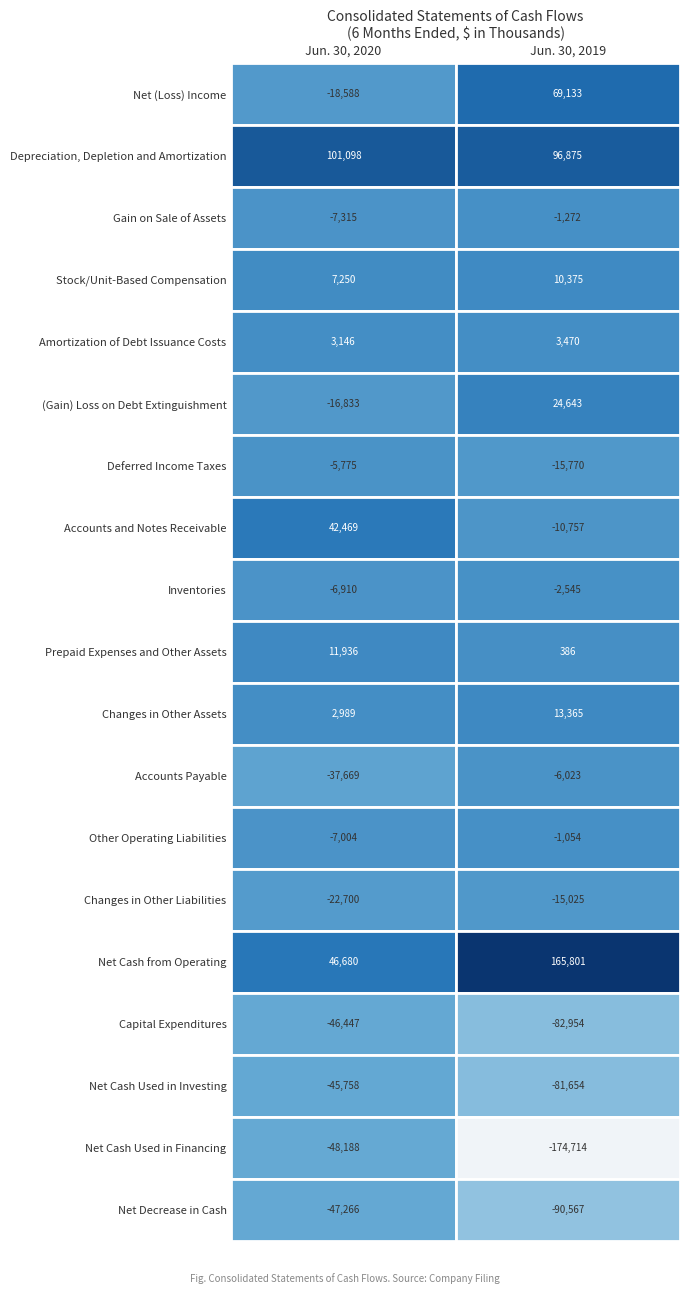

Which series changed the most between 0 and 1?

Net Cash Used in Financing